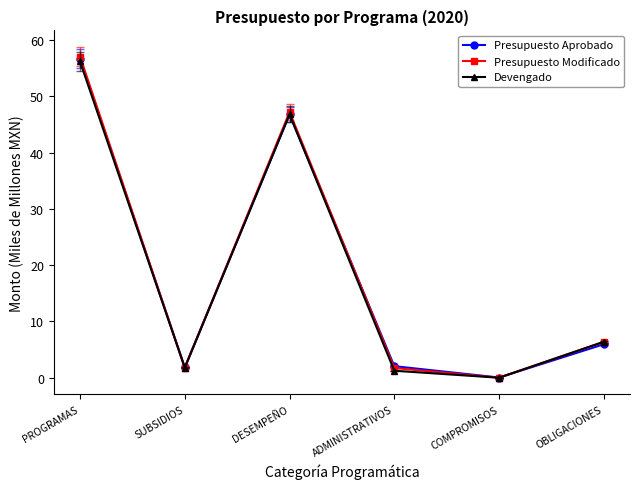

At how many categories does at least one series exceed 19?

2